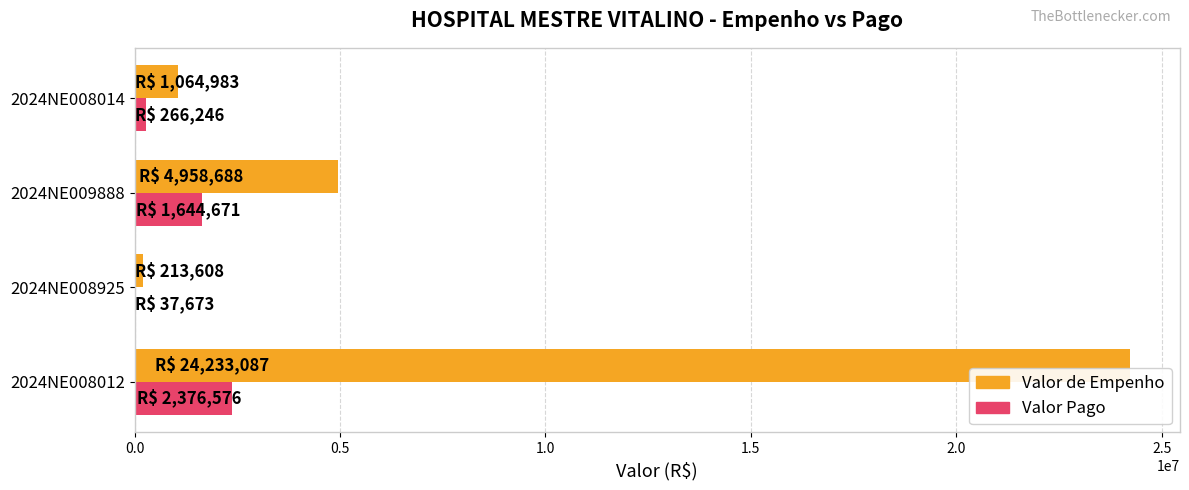

Which series changed the most between 2024NE008012 and 2024NE009888?

Valor de Empenho